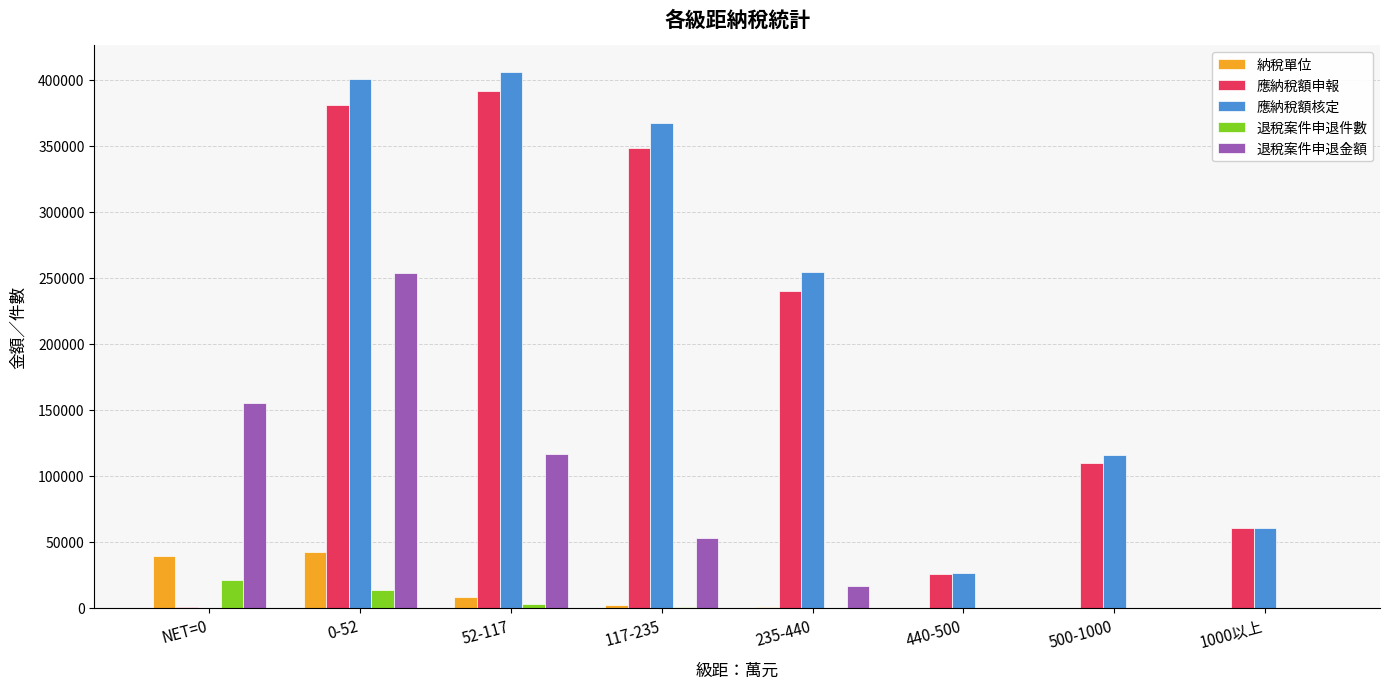

What is the maximum value for 退稅案件申退金額?

253824